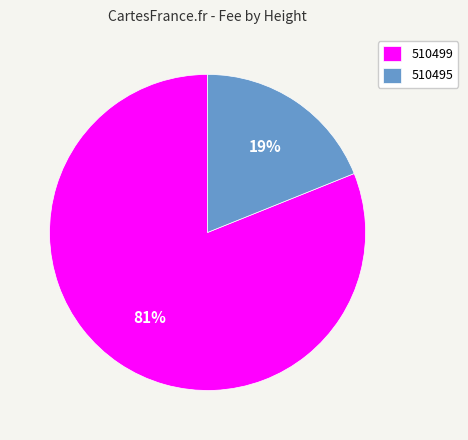

How many segments does this pie chart have?

2